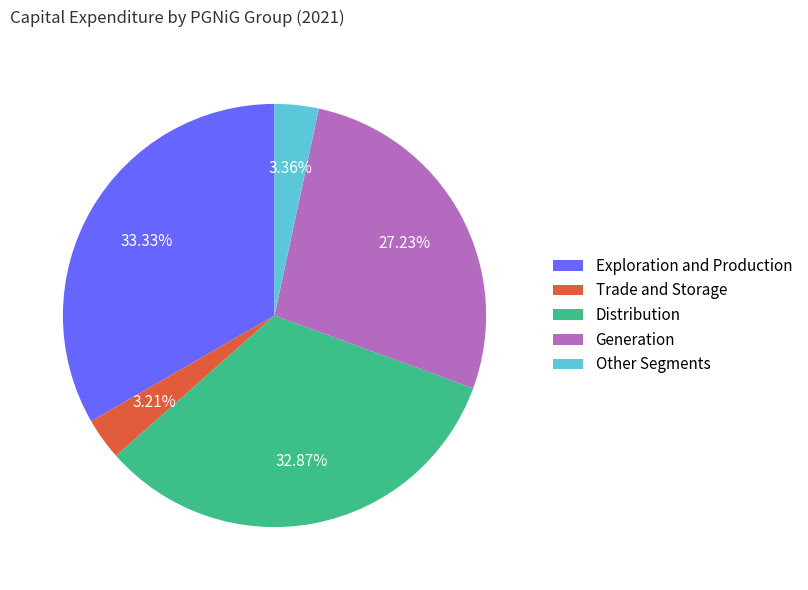

To the nearest percent, what is the difference between the Exploration and Production and Trade and Storage slice percentages?

30%